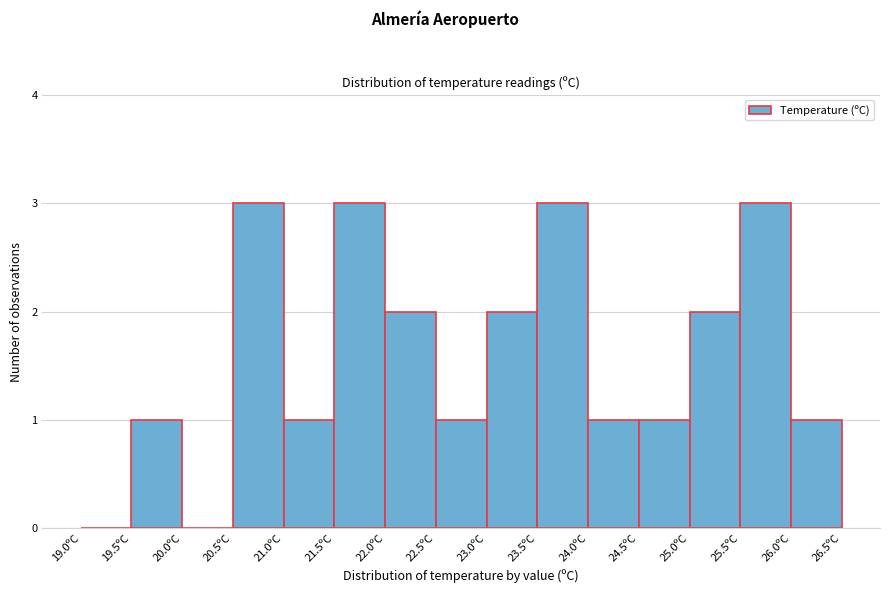

How tall is the bar that spans 21.5 to 22.0 on the x-axis? The values are not printed on the chart, so give them approximately, as read against the axis.

3